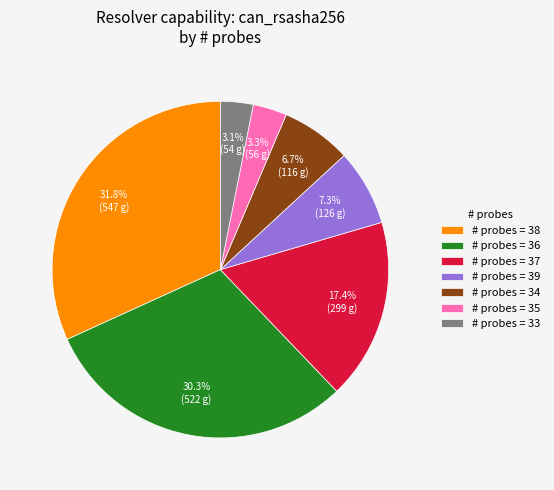

To the nearest percent, what is the difference between the largest and smallest slice percentages?

29%